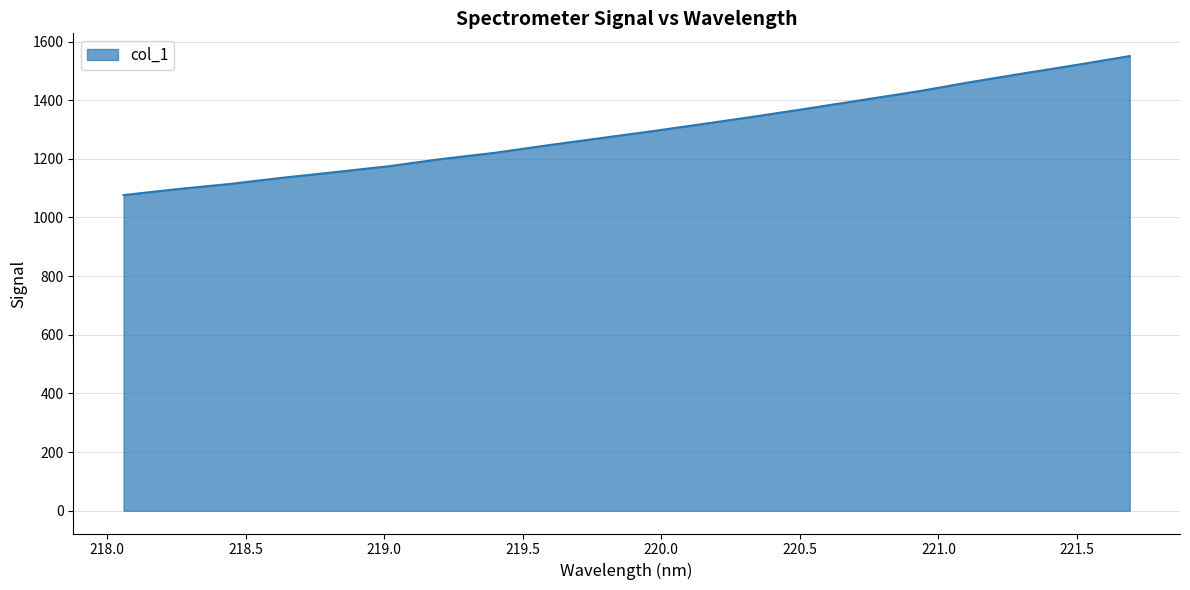

How many lines are shown in the chart?

1